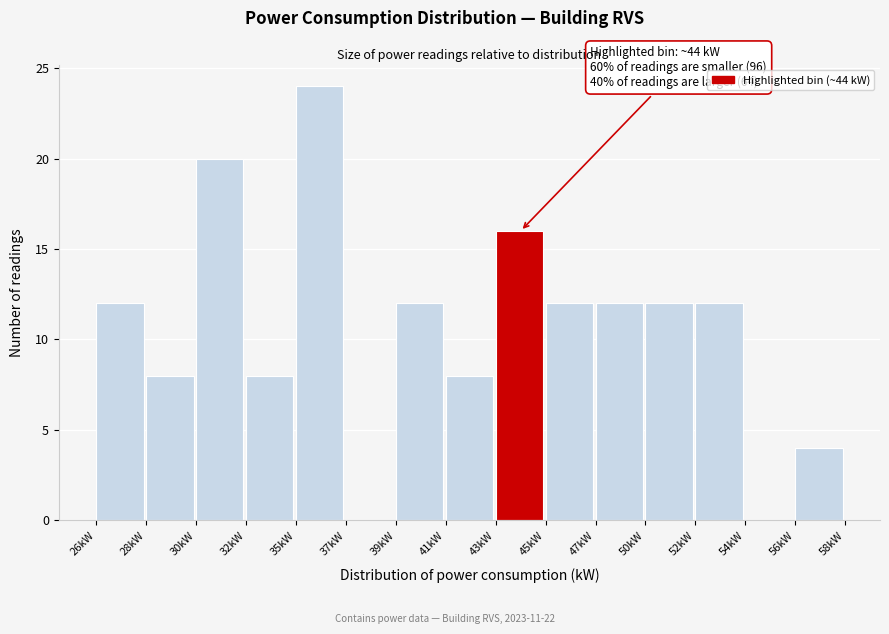

Reading left to right, extract all data points from this chart.

26kW=12	28kW=8	30kW=20	32kW=8	35kW=24	37kW=0	39kW=12	41kW=8	43kW=16	45kW=12	47kW=12	50kW=12	52kW=12	54kW=0	56kW=4